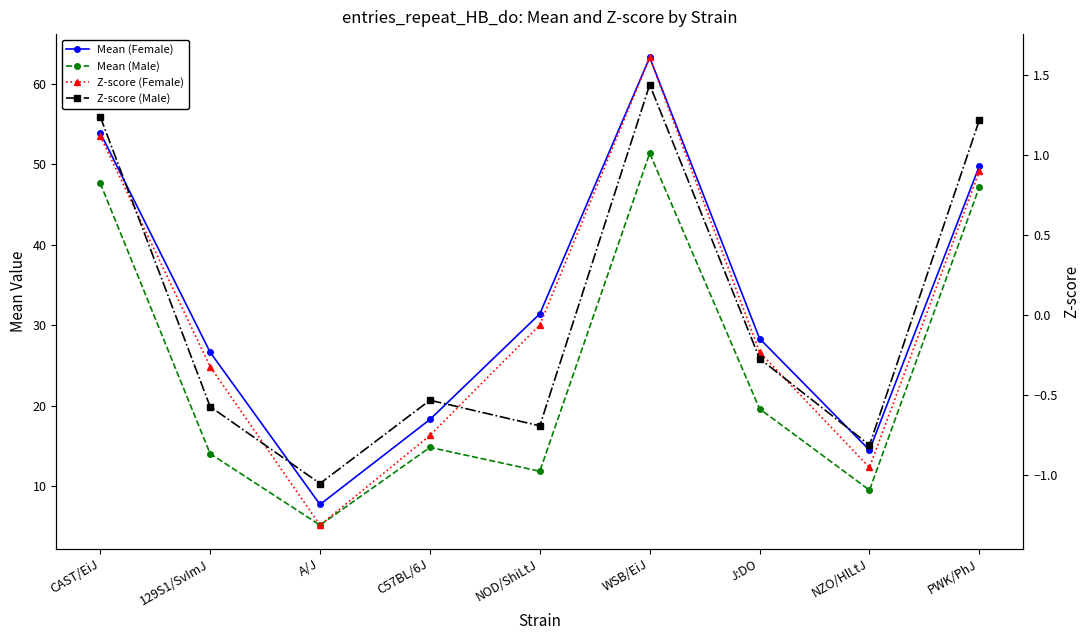

What is the average value of the Mean (Male) series?

24.6